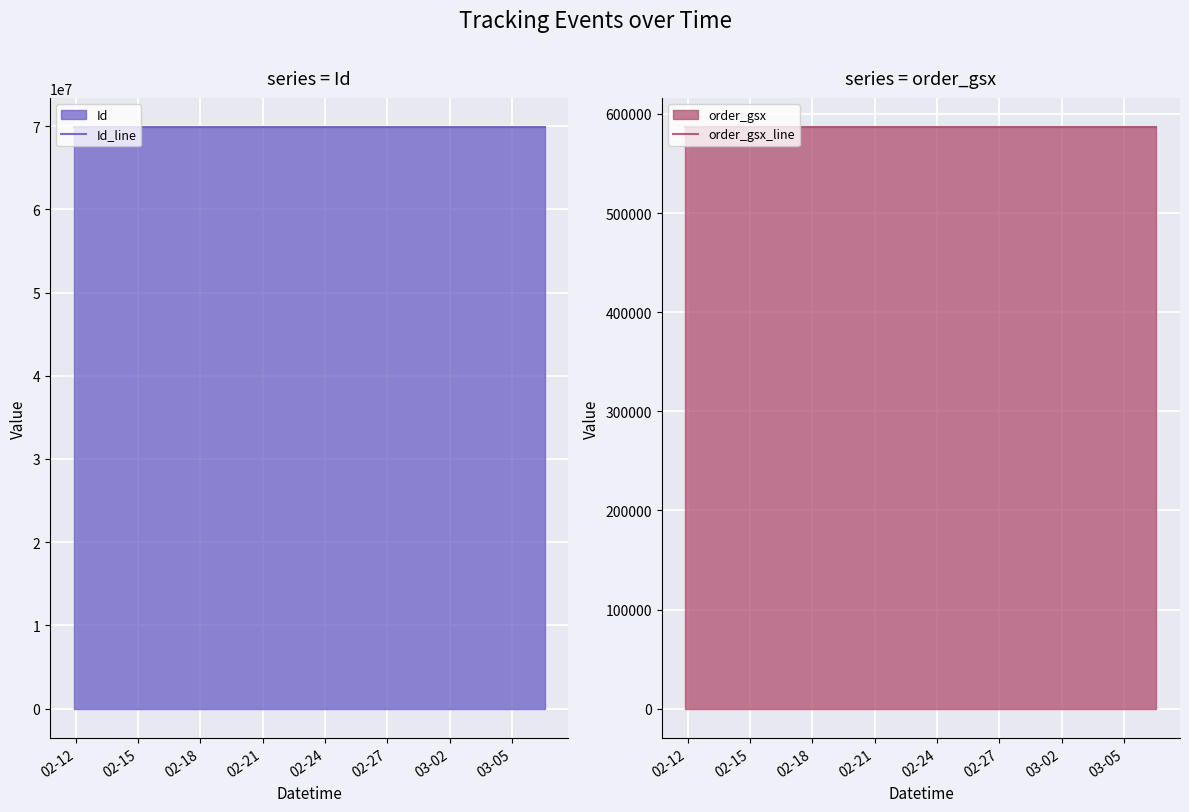

The order_gsx_line series shows 586857 at 03-05. True or false?

True